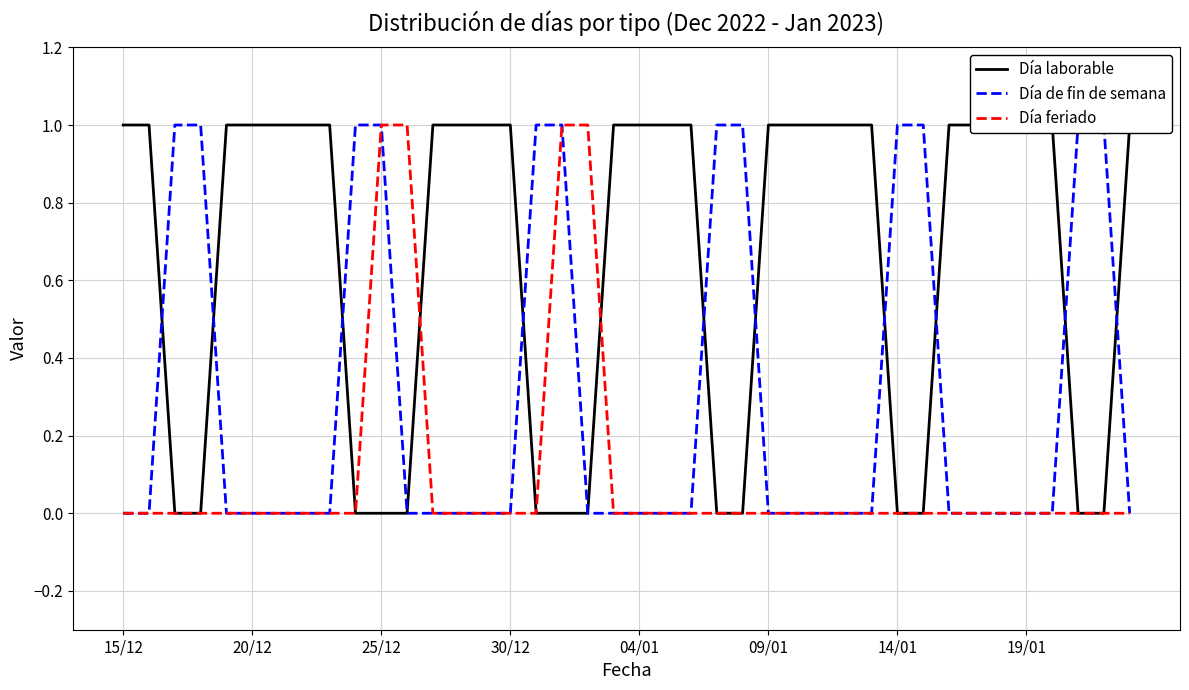

What is the difference between the Día laborable values at 17 and 25?

1